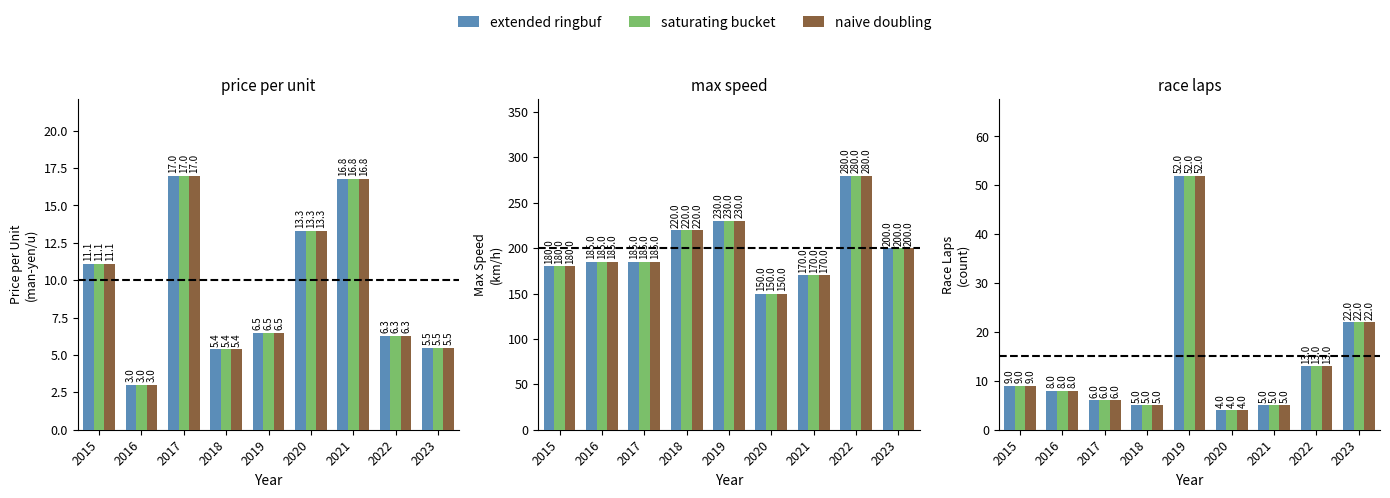

The naive doubling series shows 8 at 2016. True or false?

True